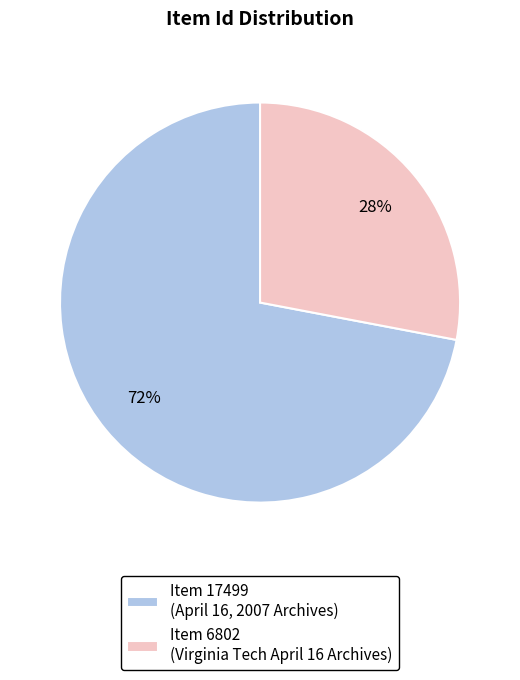

Rank the categories by value from highest to lowest.

Item 17499 (April 16, 2007 Archives), Item 6802 (Virginia Tech April 16 Archives)